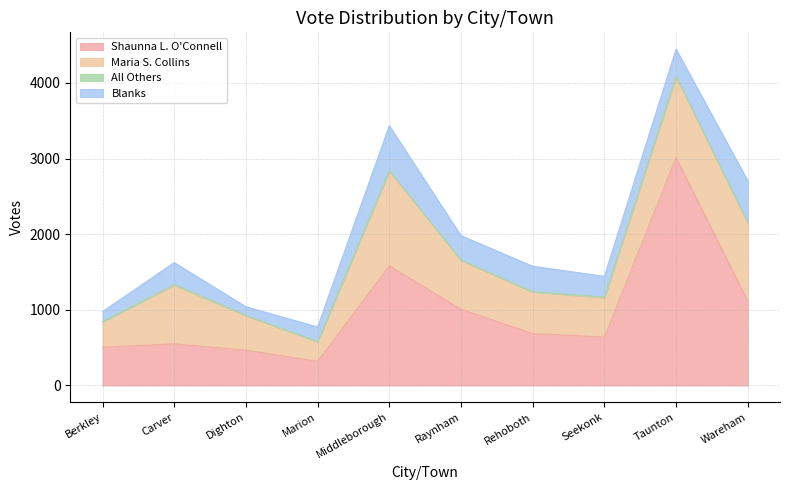

Rank the series by their maximum value, from lowest to highest.

All Others, Blanks, Maria S. Collins, Shaunna L. O'Connell